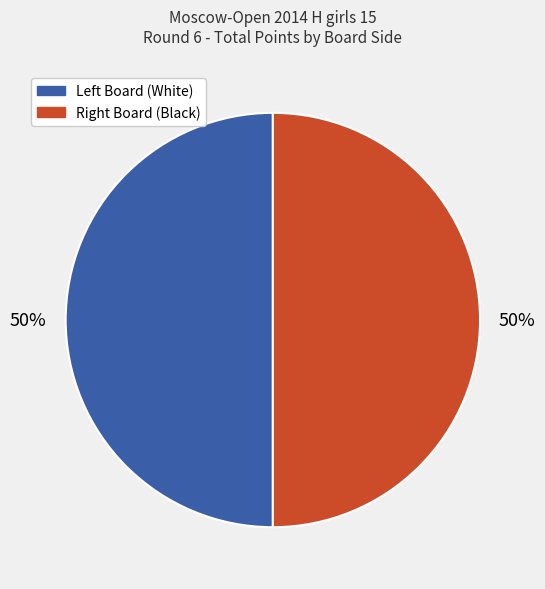

To the nearest percent, what is the average slice percentage?

50%